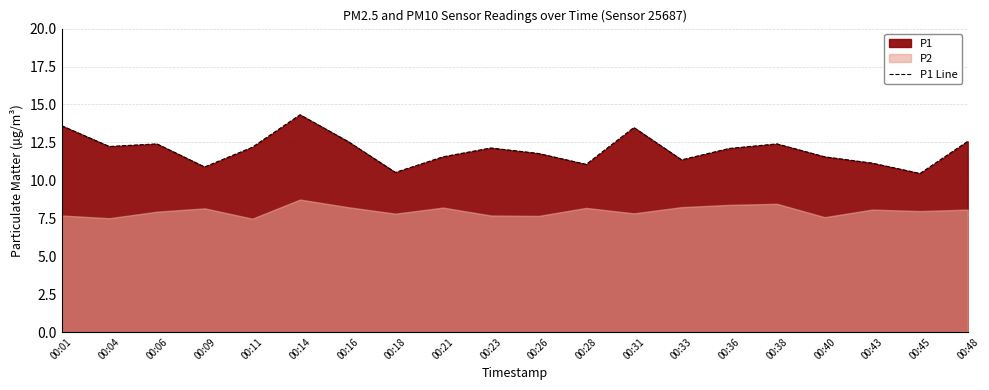

The value at 00:23 is 12.1. True or false?

True